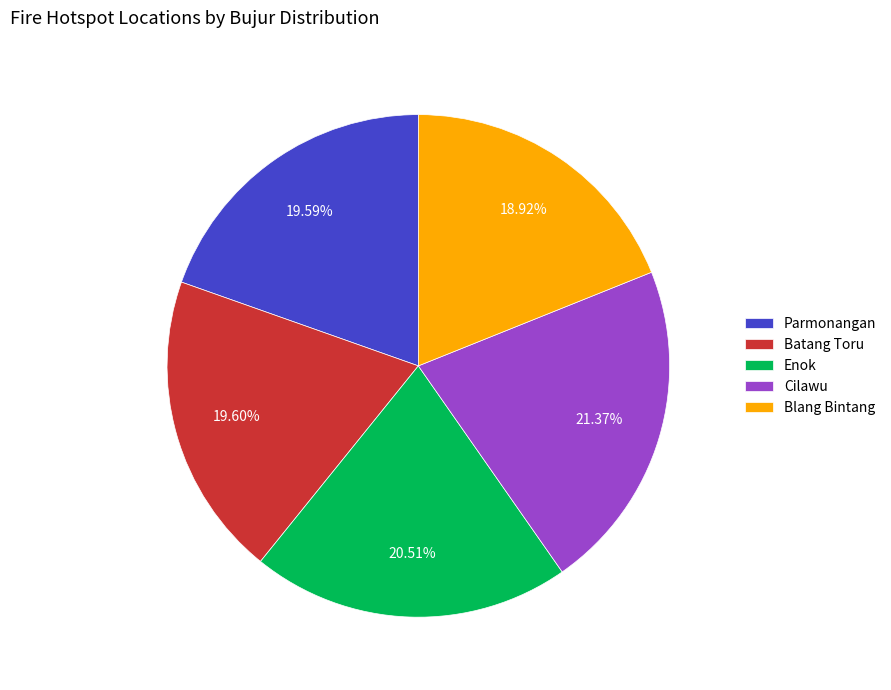

Which slice is the smallest?

Blang Bintang